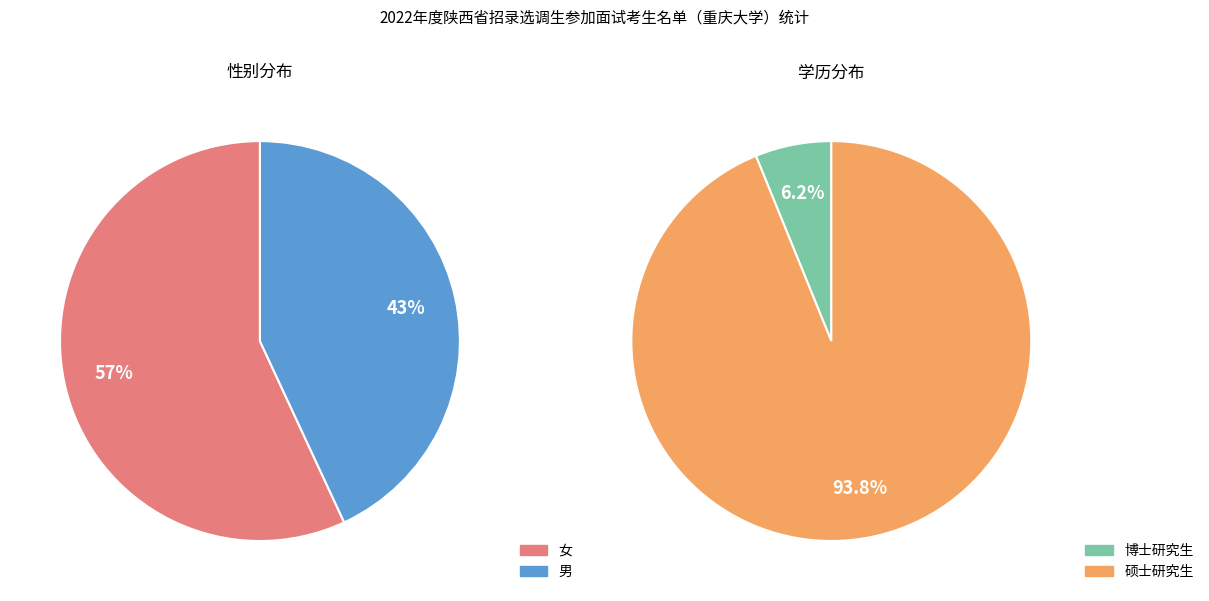

Which has a higher value, 男 or 女?

女